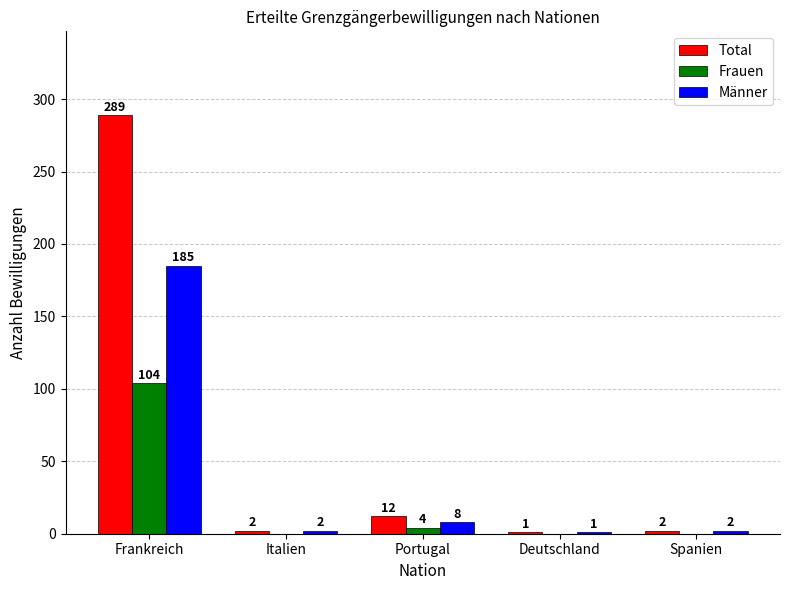

What is the sum of all Total values?

306